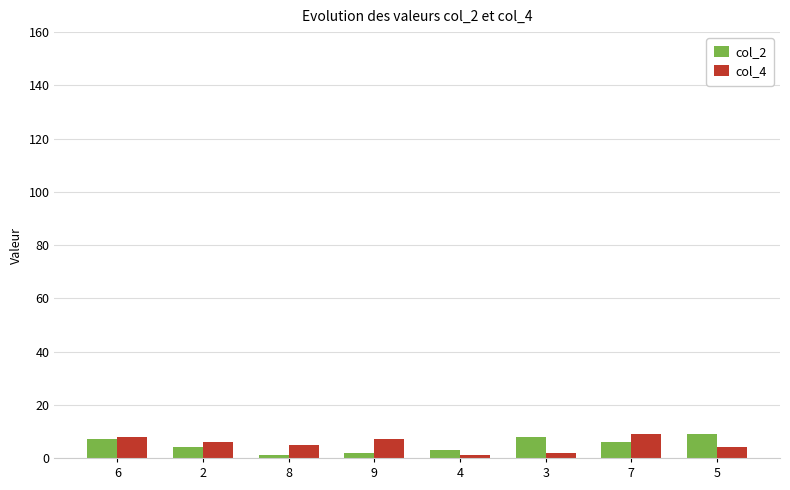

The col_2 series shows 3 at 4. True or false?

True